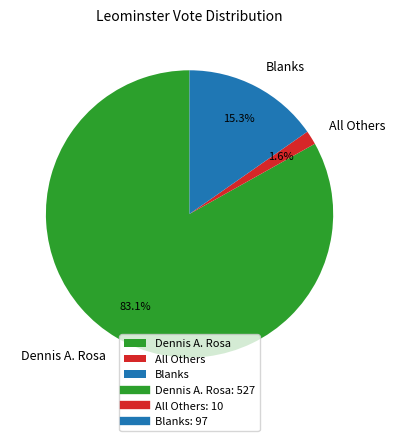

Do Blanks and Dennis A. Rosa together represent more than half of the pie?

Yes